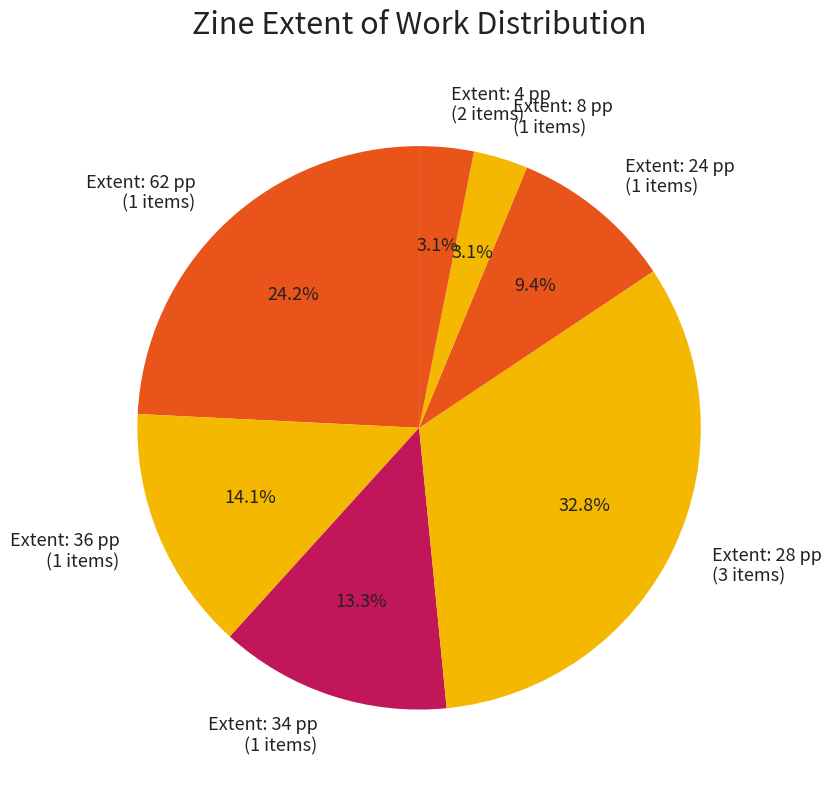

Which slice is the largest?

Extent: 28 pp (3 items)